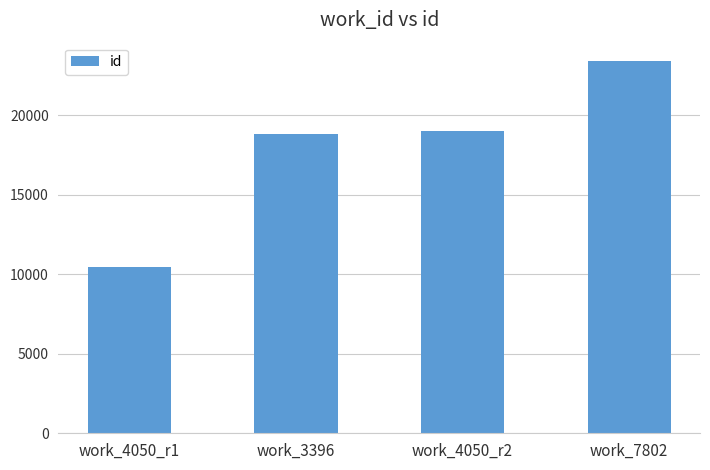

At which category does the chart reach its minimum across all series?

work_4050_r1